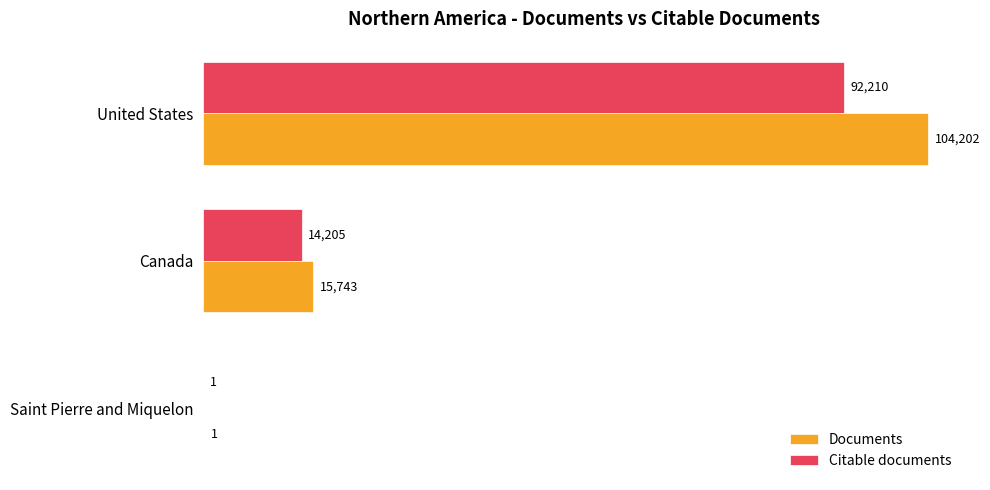

What is the sum of all Documents values?

119946